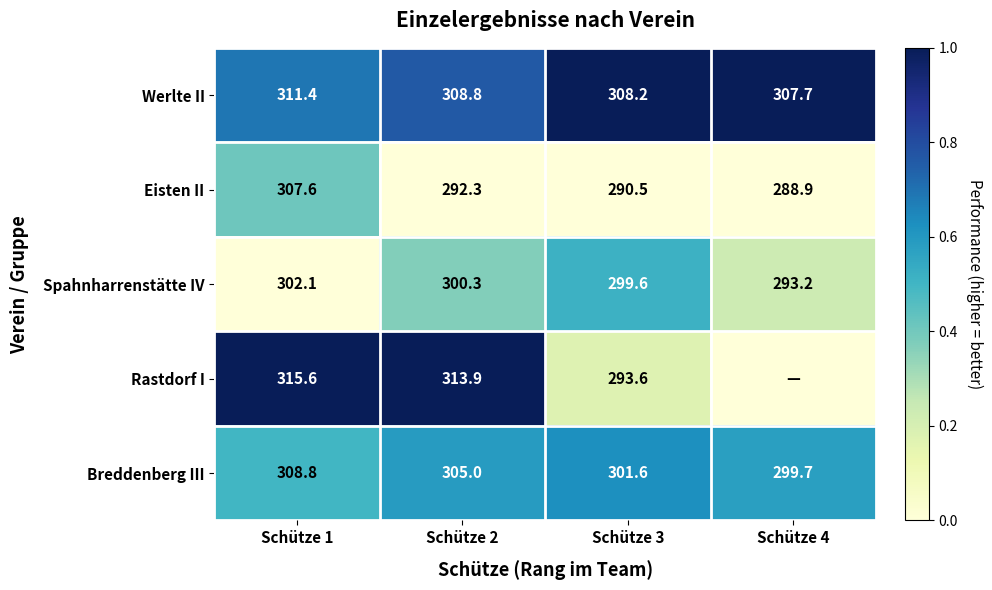

What is the maximum value for Eisten II?

307.6